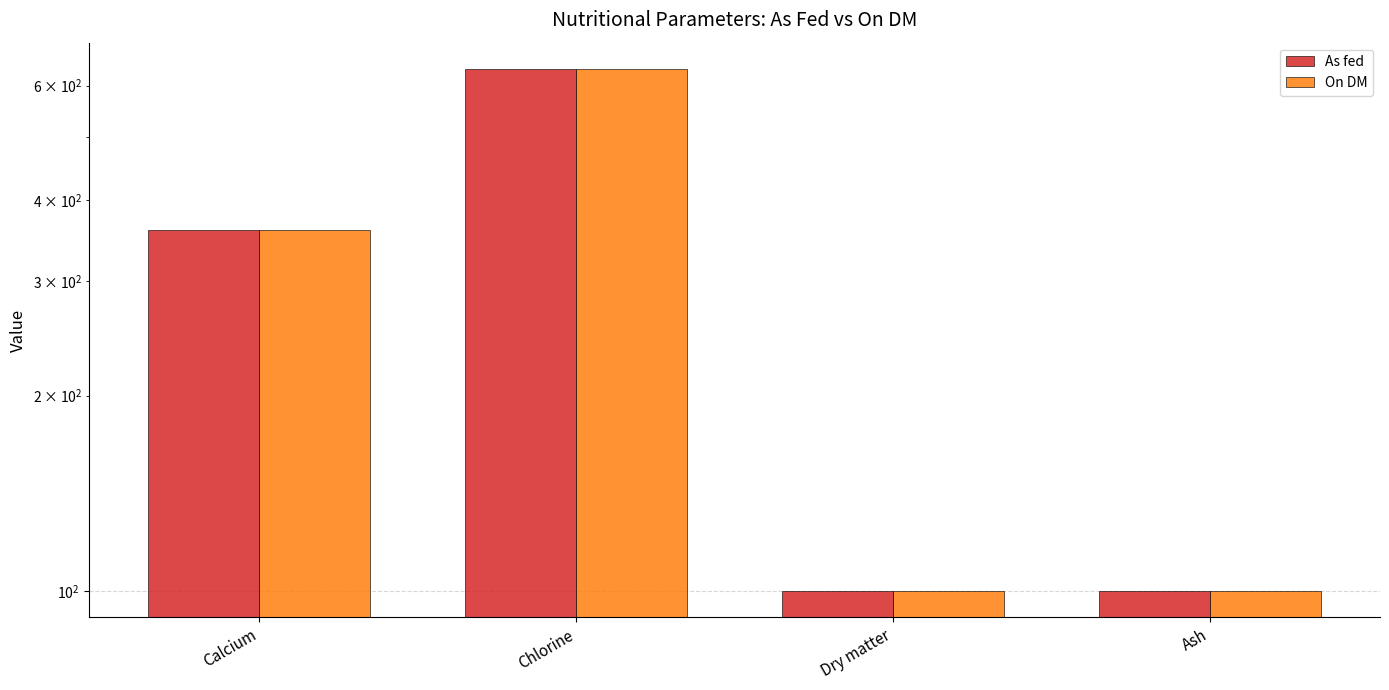

What is the label of the 1st bar from the right?

Ash